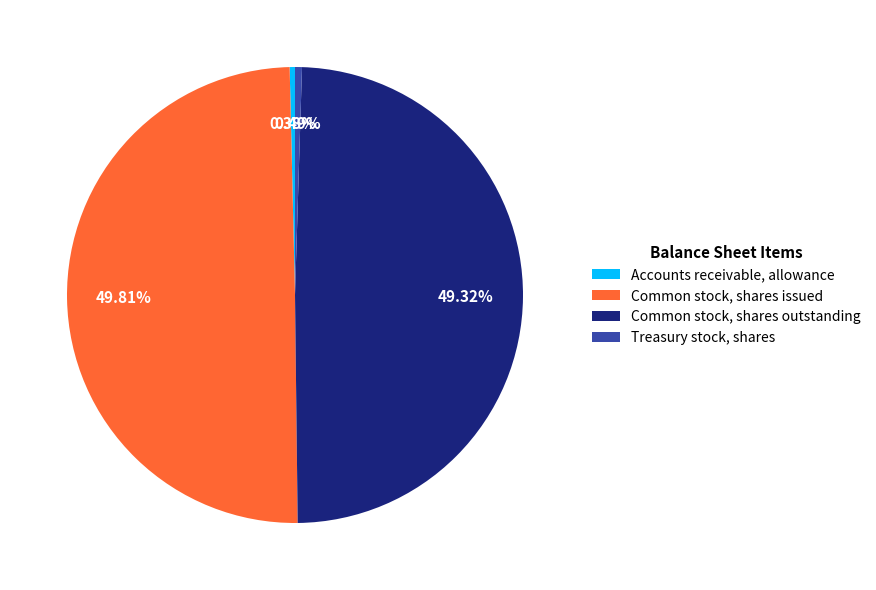

True or false: Common stock, shares issued accounts for 50% of the total.

True